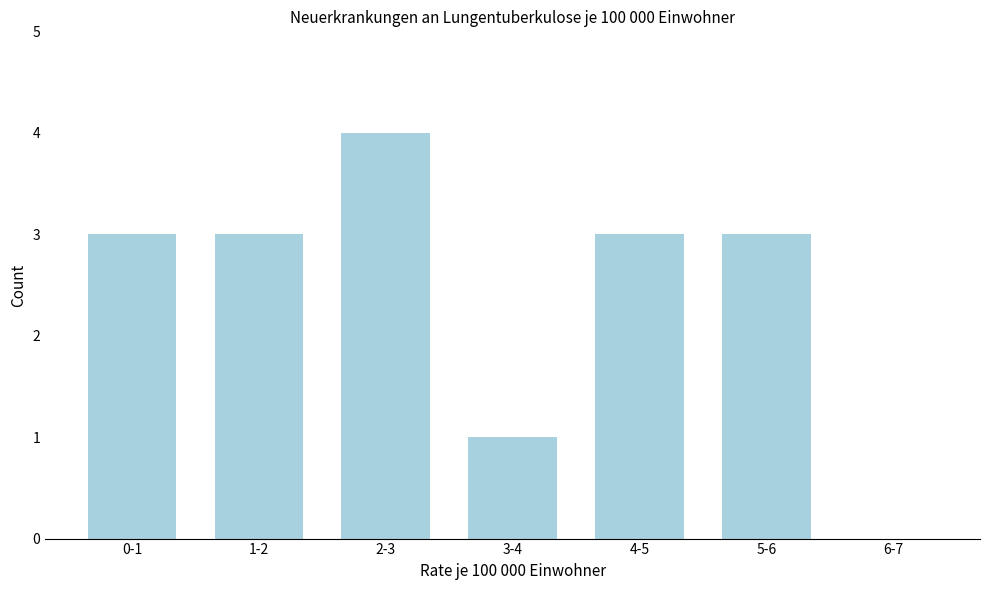

Reading left to right, what are all the values shown in this chart?

0-1=3	1-2=3	2-3=4	3-4=1	4-5=3	5-6=3	6-7=0